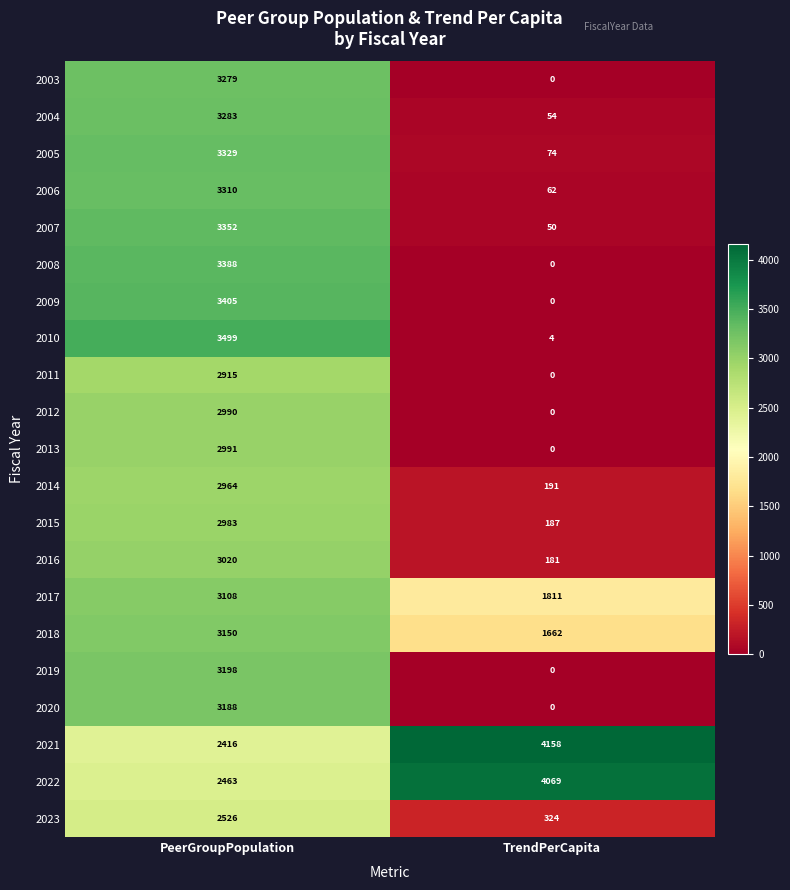

Between PeerGroupPopulation and TrendPerCapita, which series saw the biggest shift?

2010